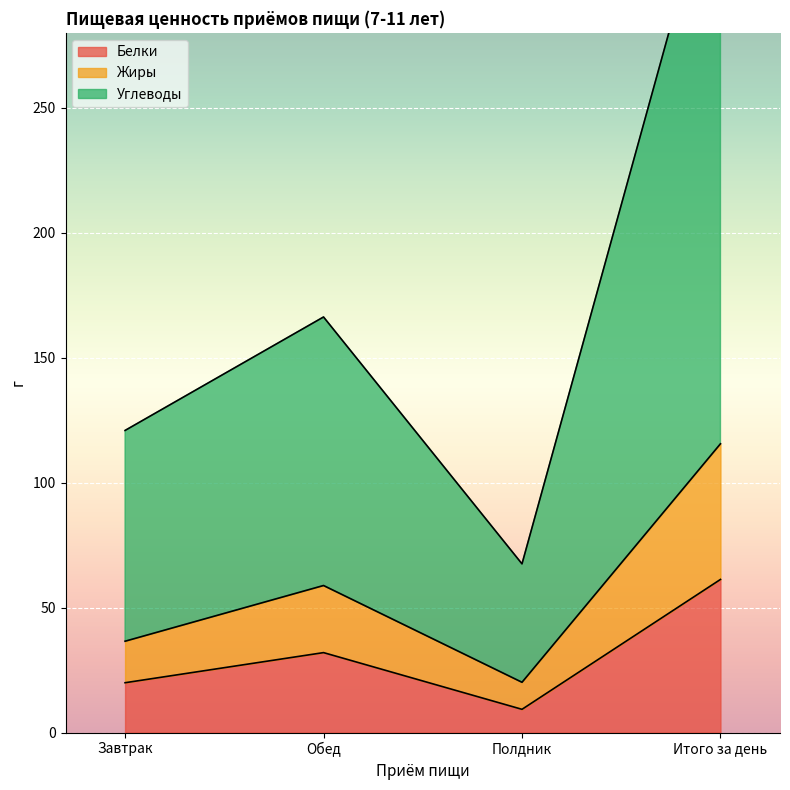

True or false: Жиры and Углеводы intersect in this chart.

False